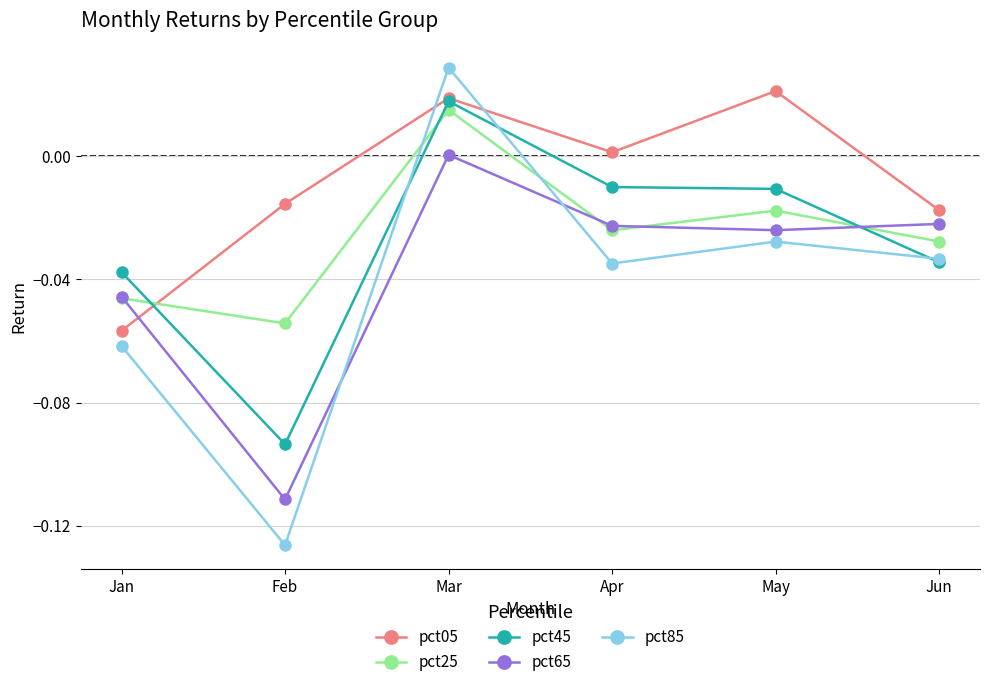

True or false: pct45 and pct85 intersect in this chart.

True